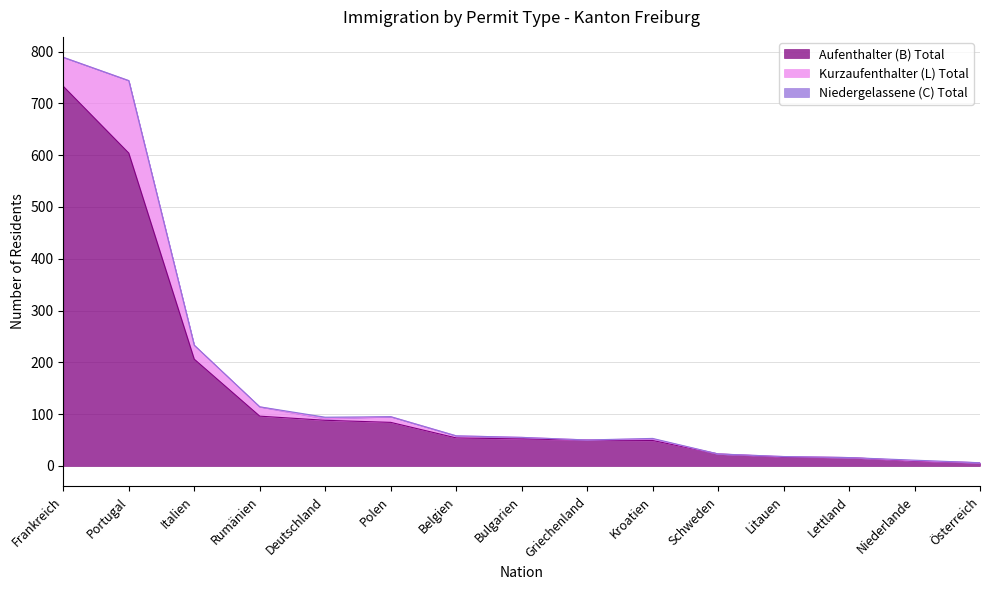

What is the greatest value displayed?

733